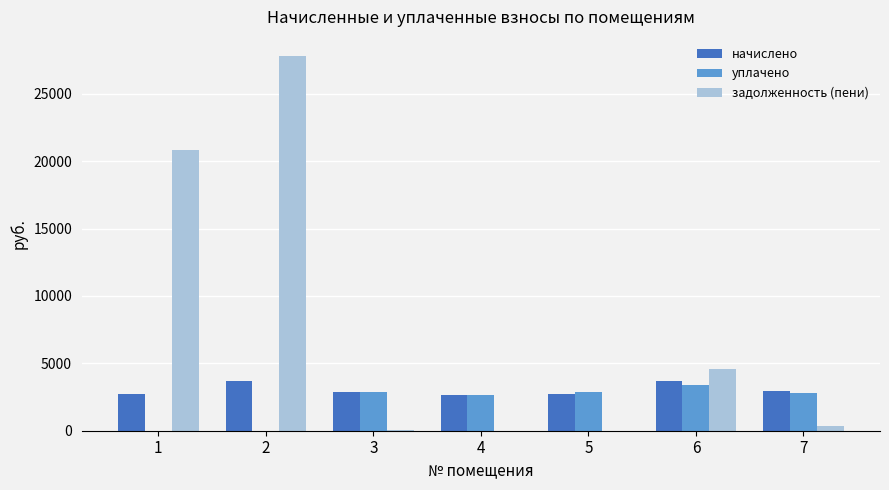

Are the bars horizontal?

No